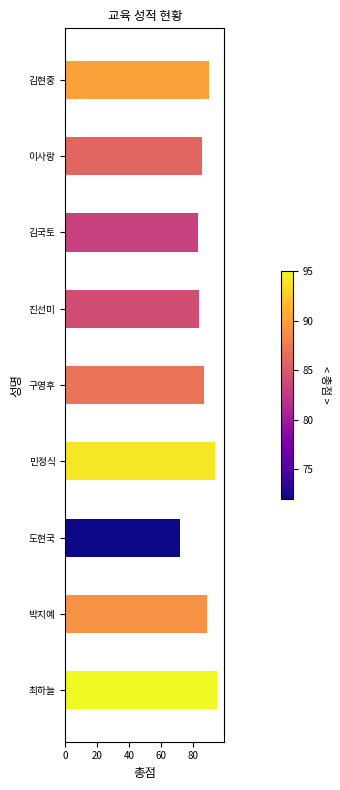

What is the change in value from 민정식 to 도현국?

-22